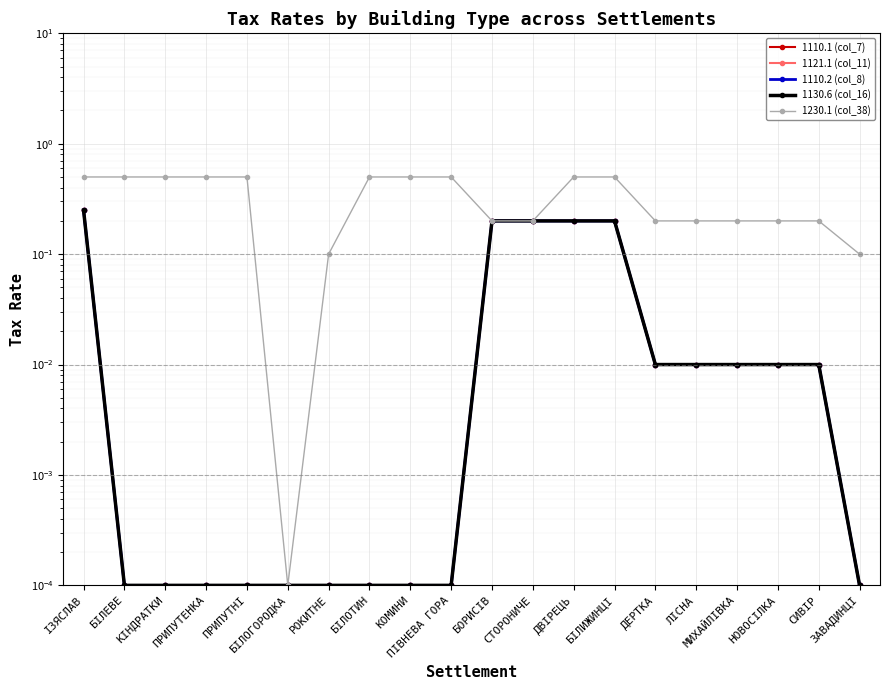

True or false: 1121.1 (col_11) has a value of 0.2 at БІЛИЖИНЦІ.

True